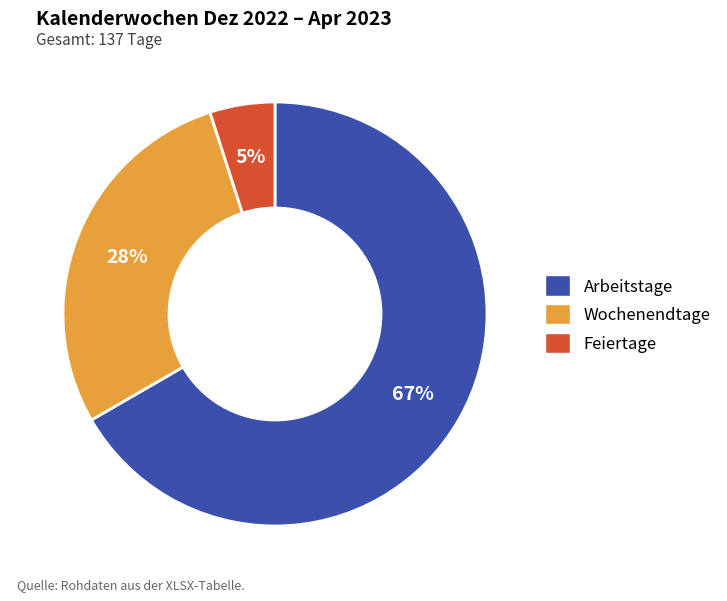

To the nearest percent, what is the difference between the Feiertage and Arbeitstage slice percentages?

62%